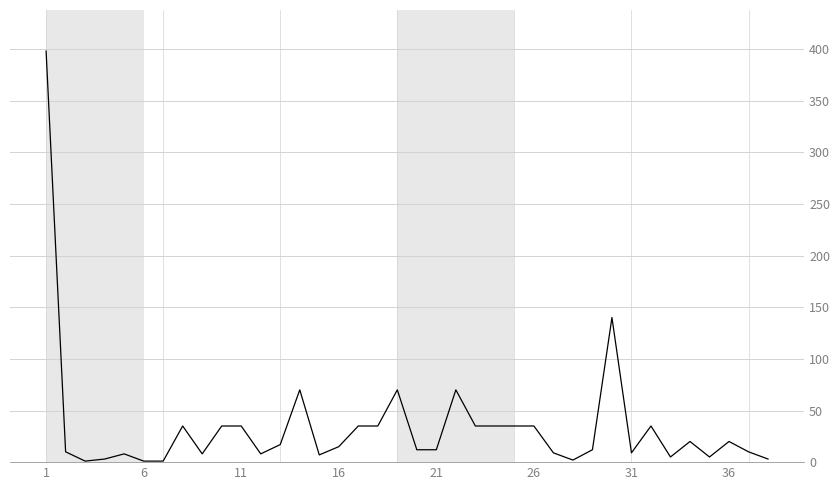

What is the difference between the maximum and minimum values?

397